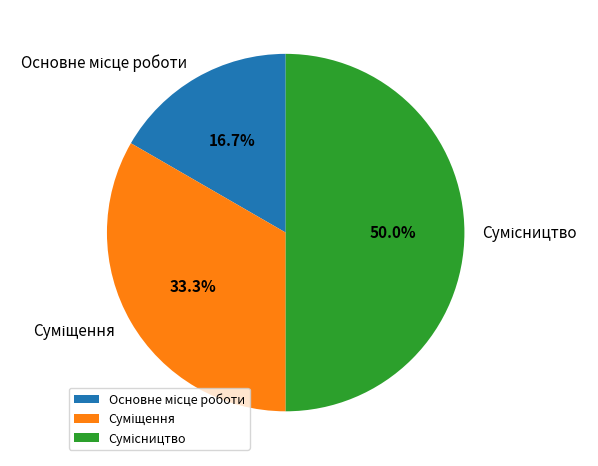

How many segments does this pie chart have?

3